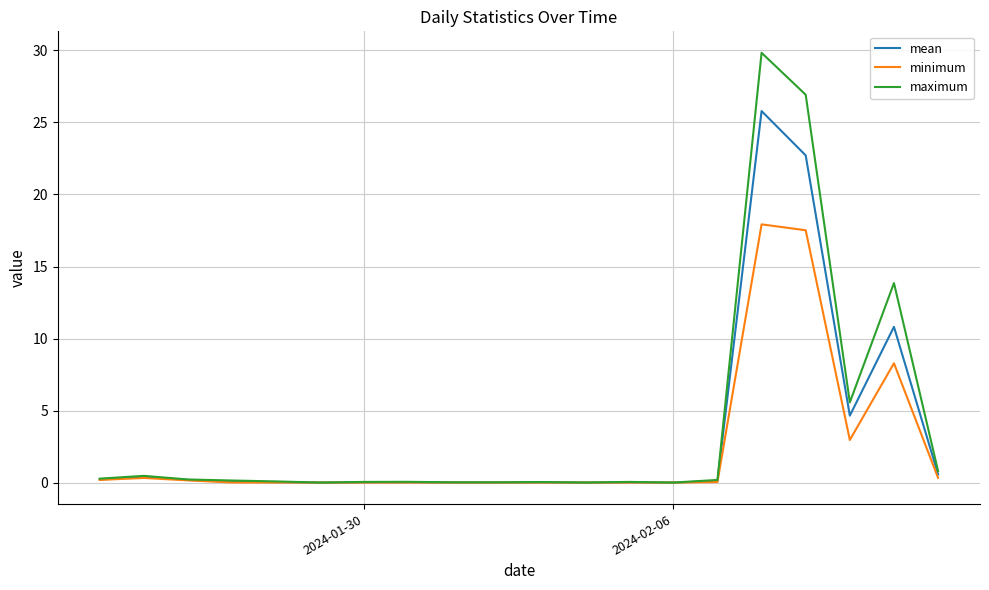

Which series has the largest range (max minus min)?

maximum